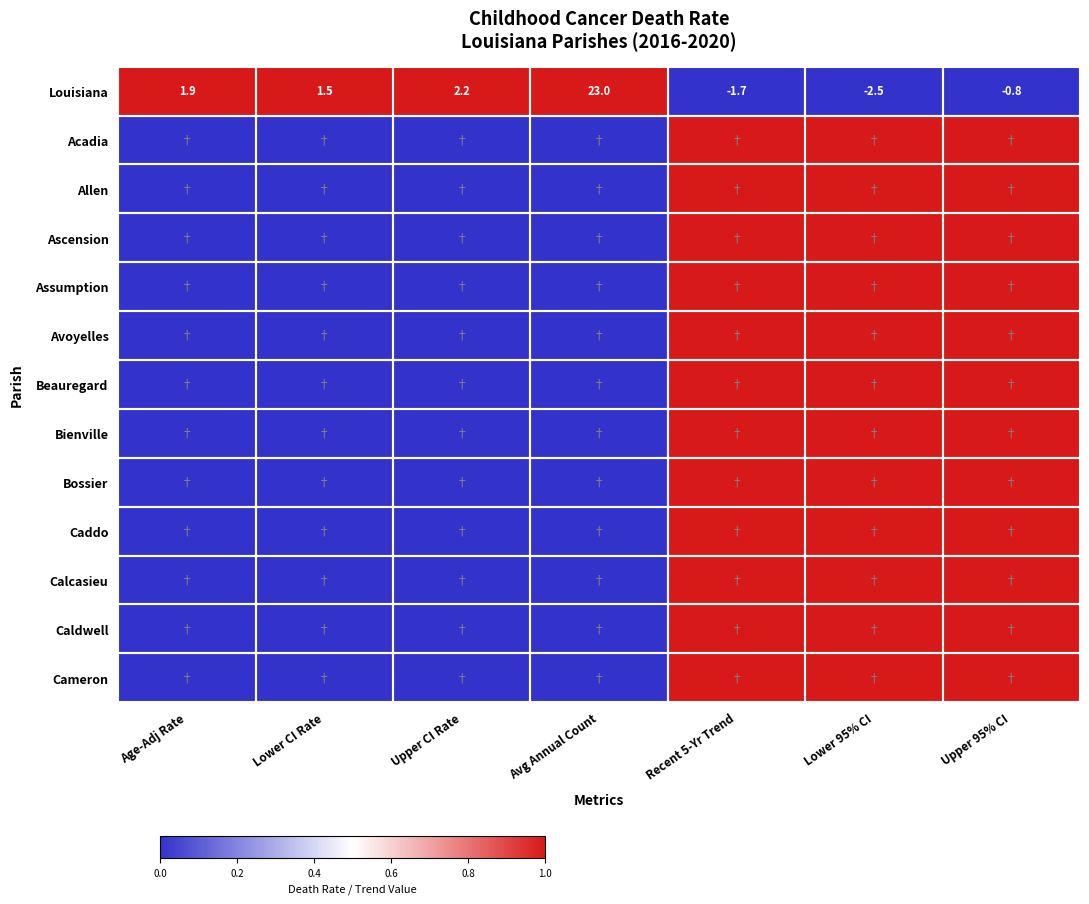

The Louisiana series shows 23.0 at Avg Annual Count. True or false?

True